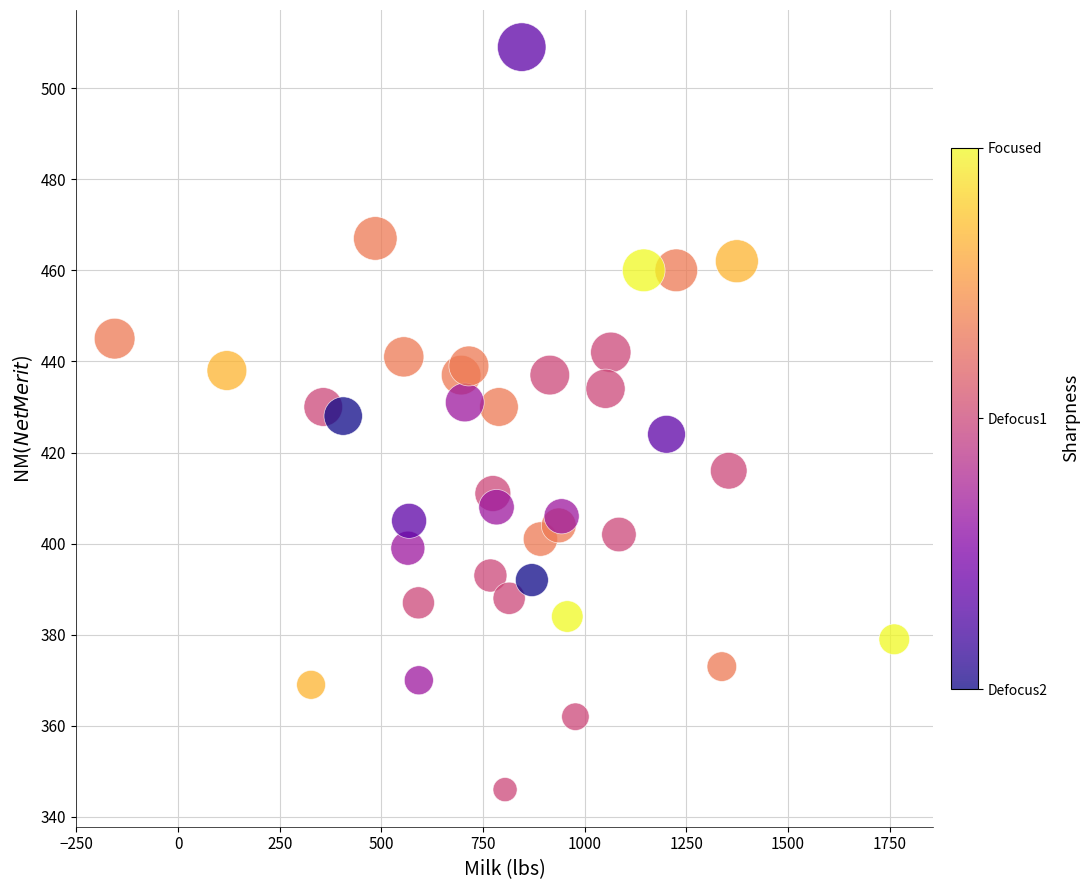

What is the range of Y values (max minus min)?

163